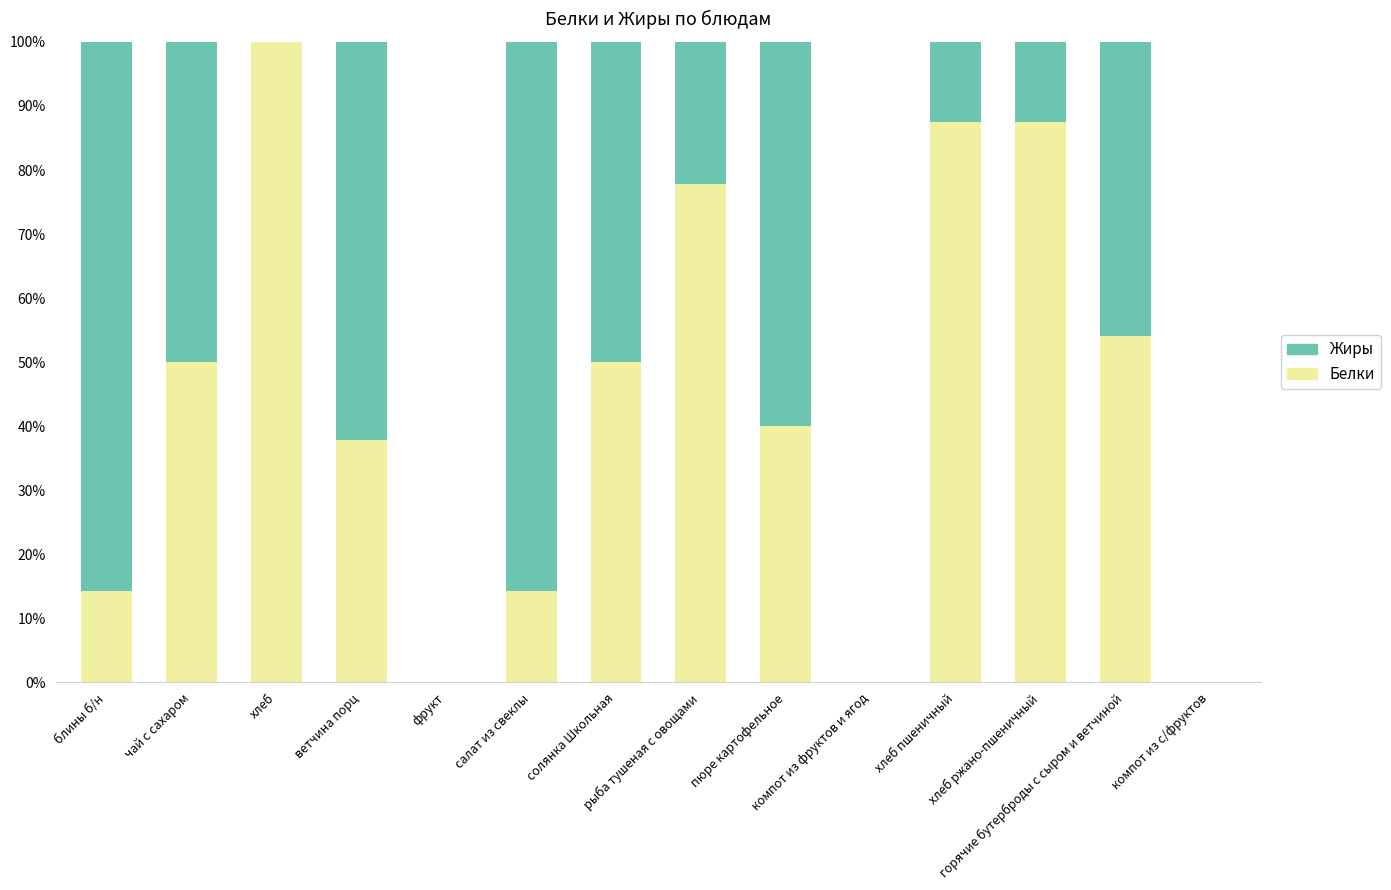

Does the chart contain stacked bars?

Yes